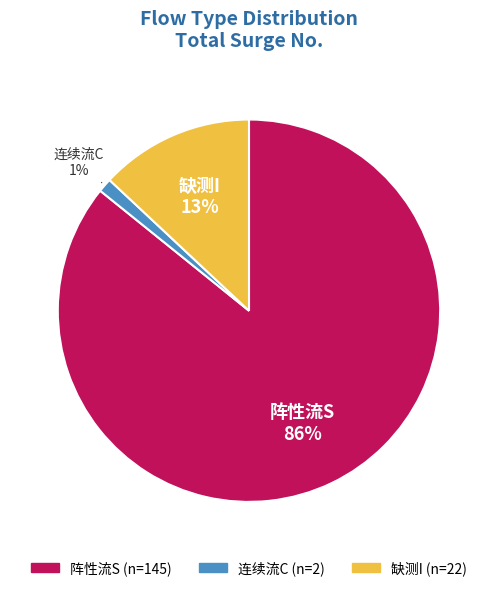

Between 缺测I and 连续流C, which is larger?

缺测I